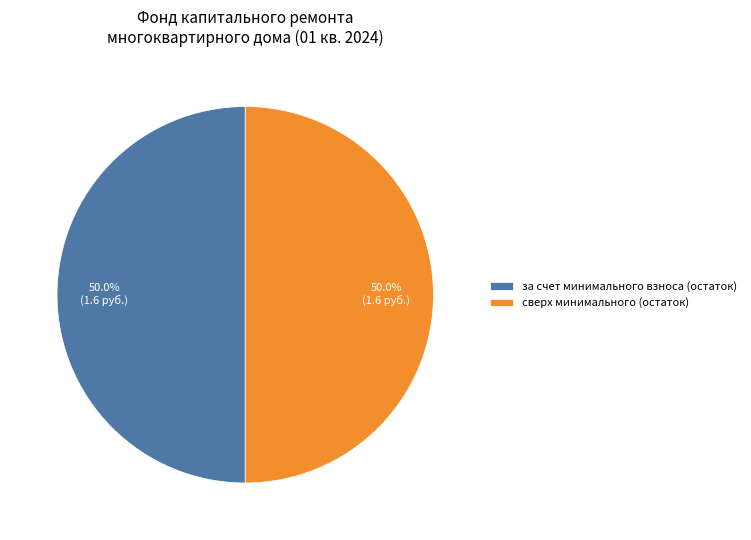

Is the sum of сверх минимального (остаток) and за счет минимального взноса (остаток) greater than half?

Yes